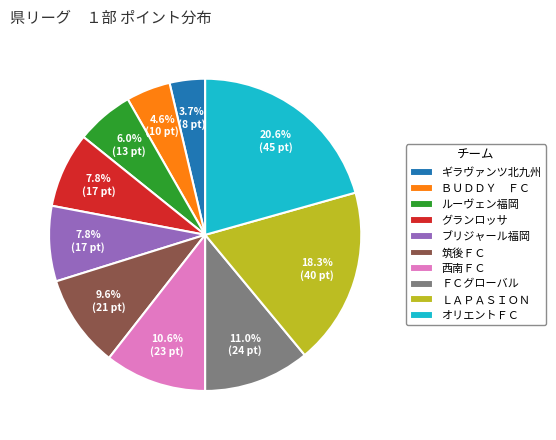

Is there any slice that represents more than half of the pie?

No